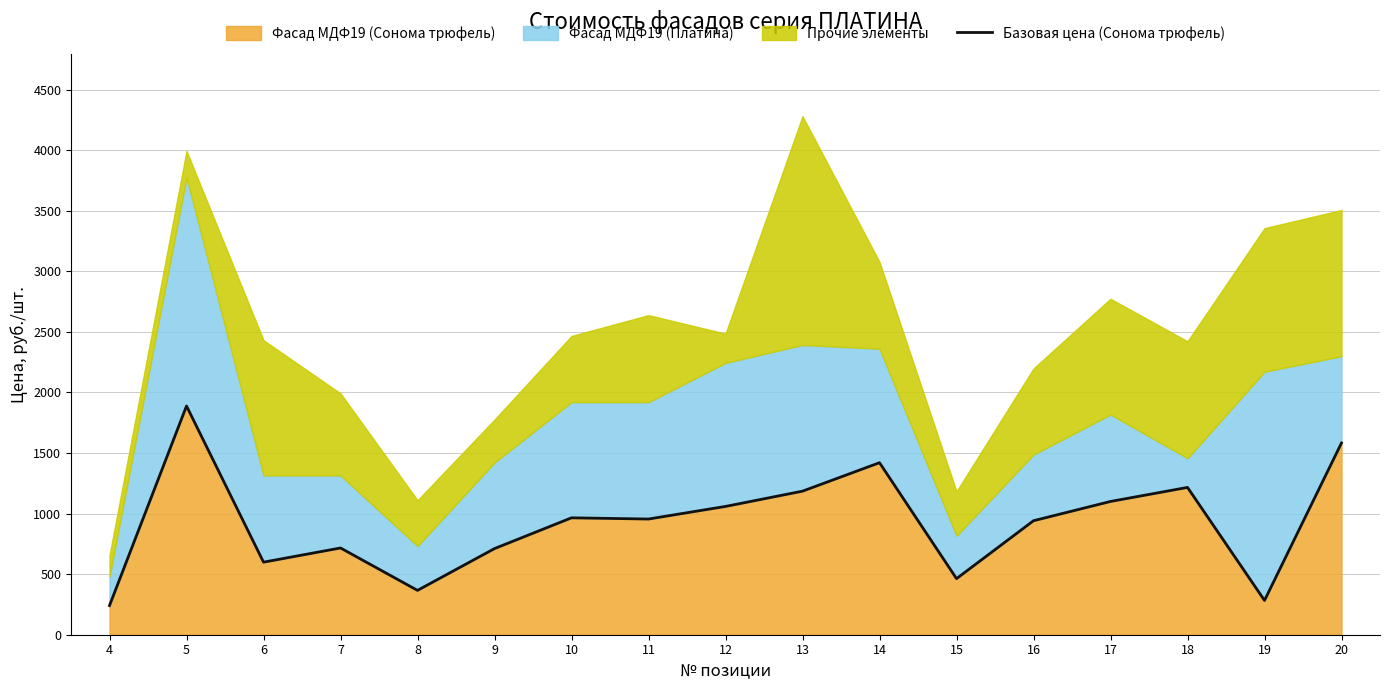

The value of Фасад МДФ19 (Сонома трюфель) at 10 is 965. True or false?

True